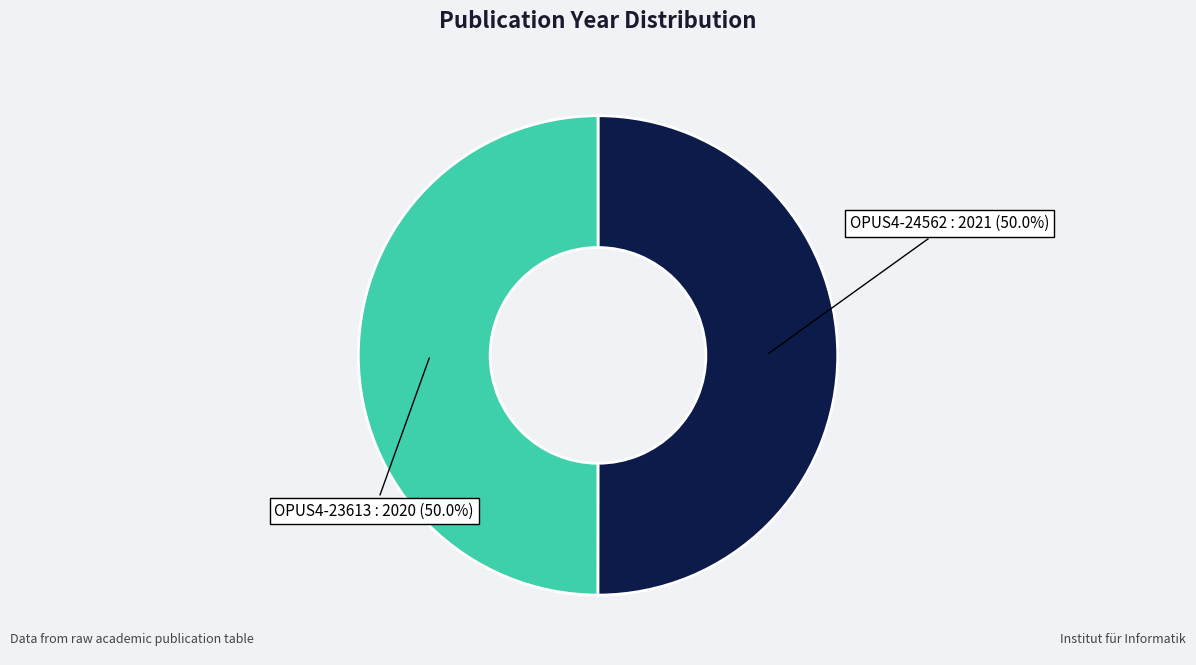

How many slices are in this pie chart?

2